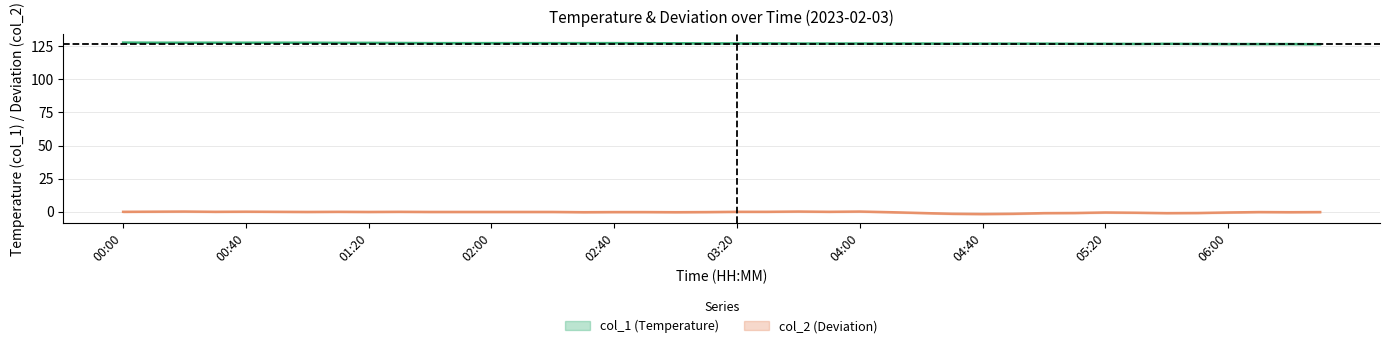

How many data points does each series have?

40